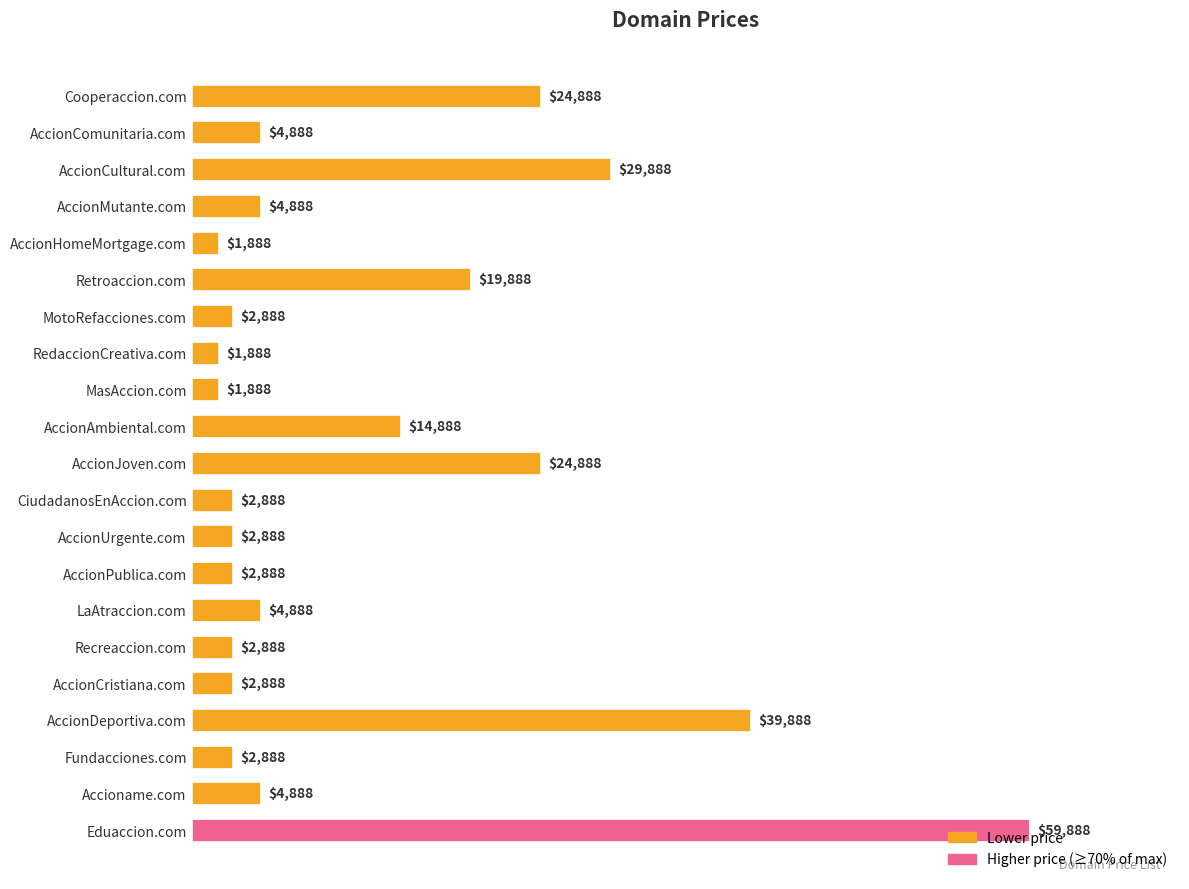

Which has a higher value, Cooperaccion.com or CiudadanosEnAccion.com?

Cooperaccion.com